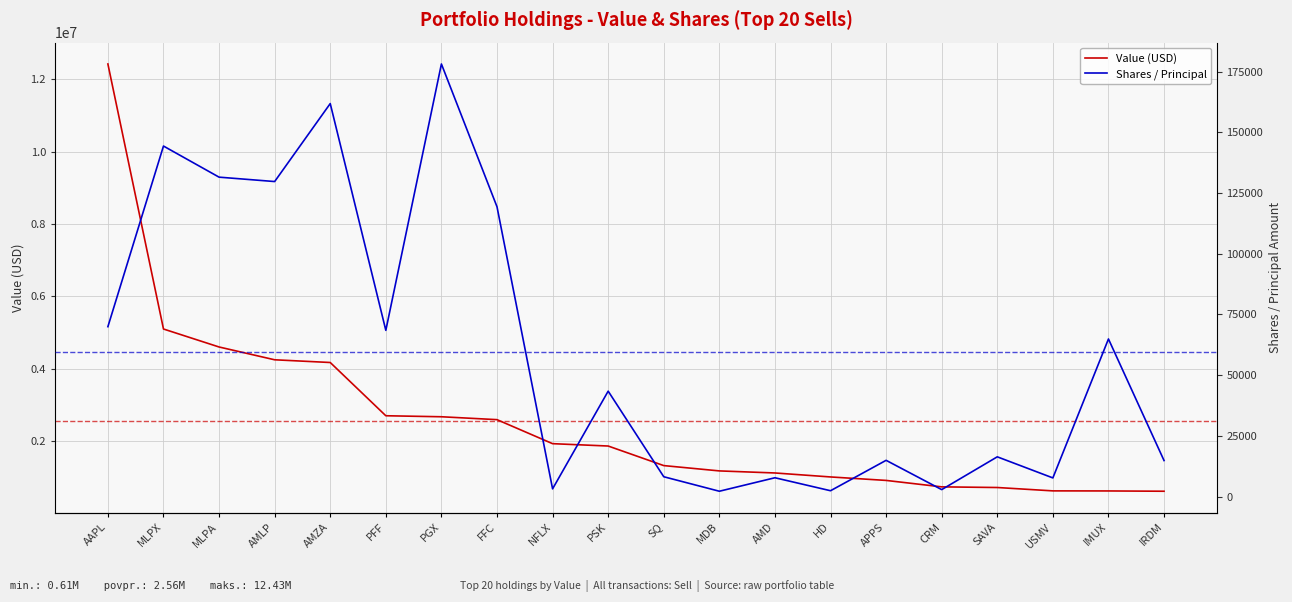

What is the sum of all Value (USD) values?

51140000